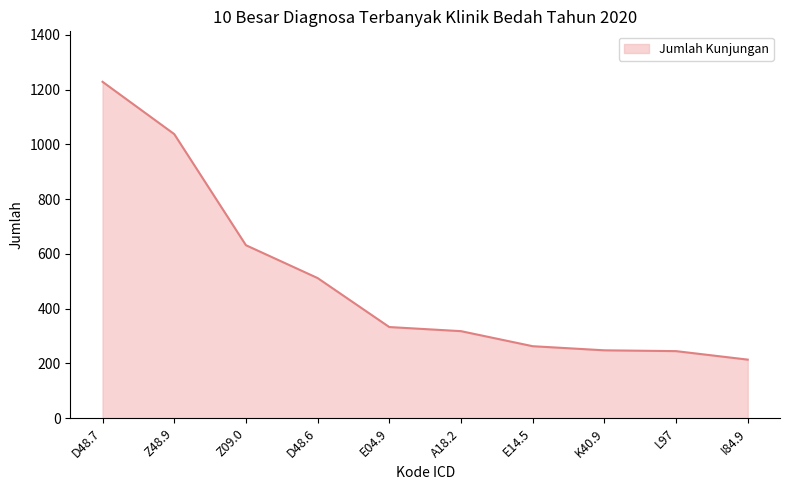

Which category has the lowest value across all series?

I84.9